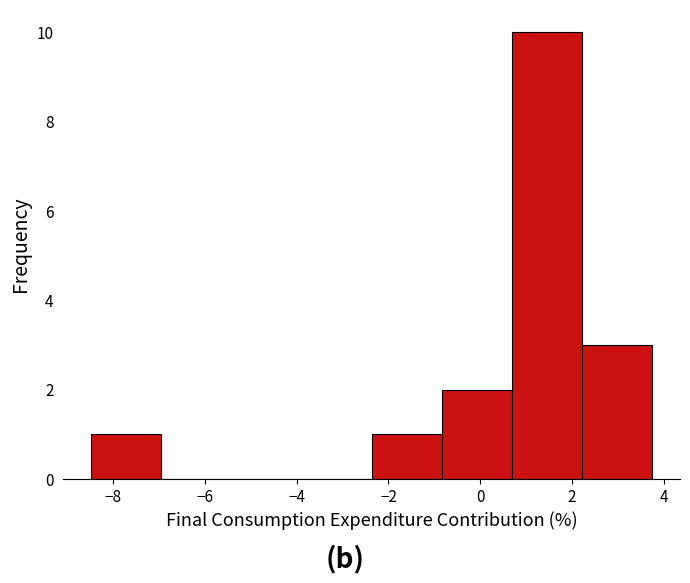

Which range on the x-axis has the tallest bar?

0.6 to 2.2